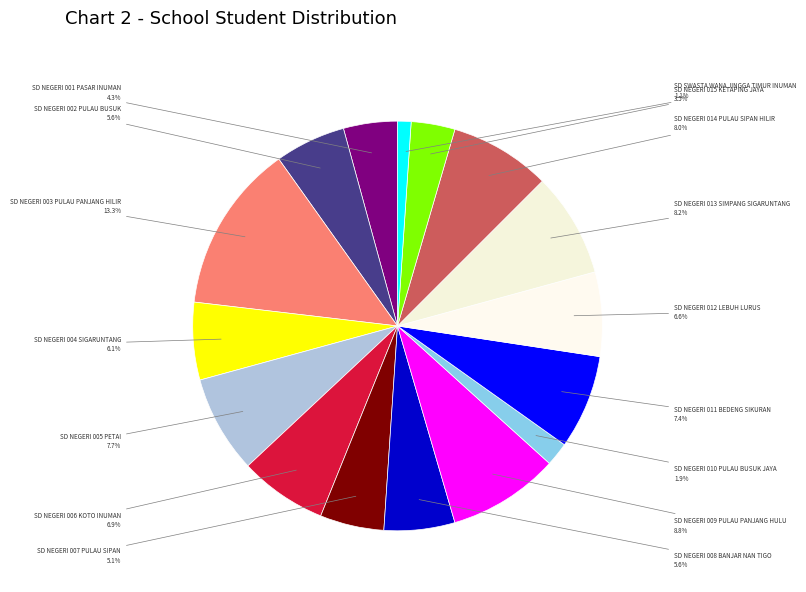

Count the number of slices in the pie.

16